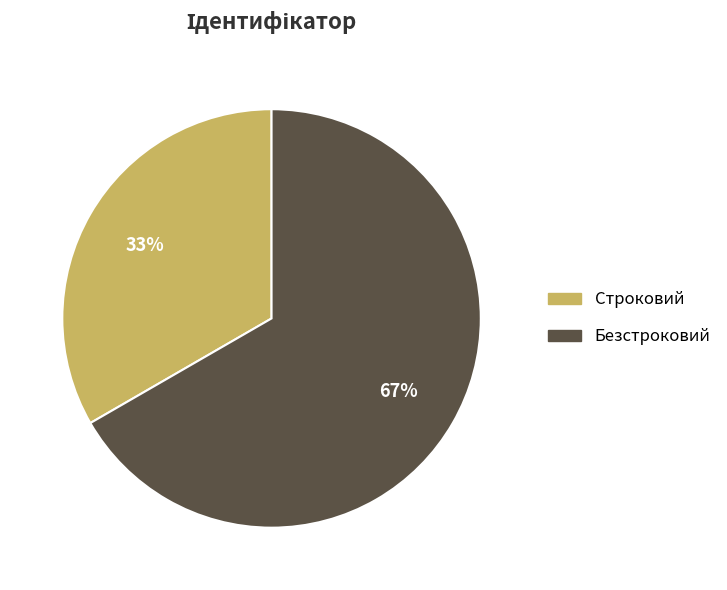

Does any single category account for the majority?

Yes